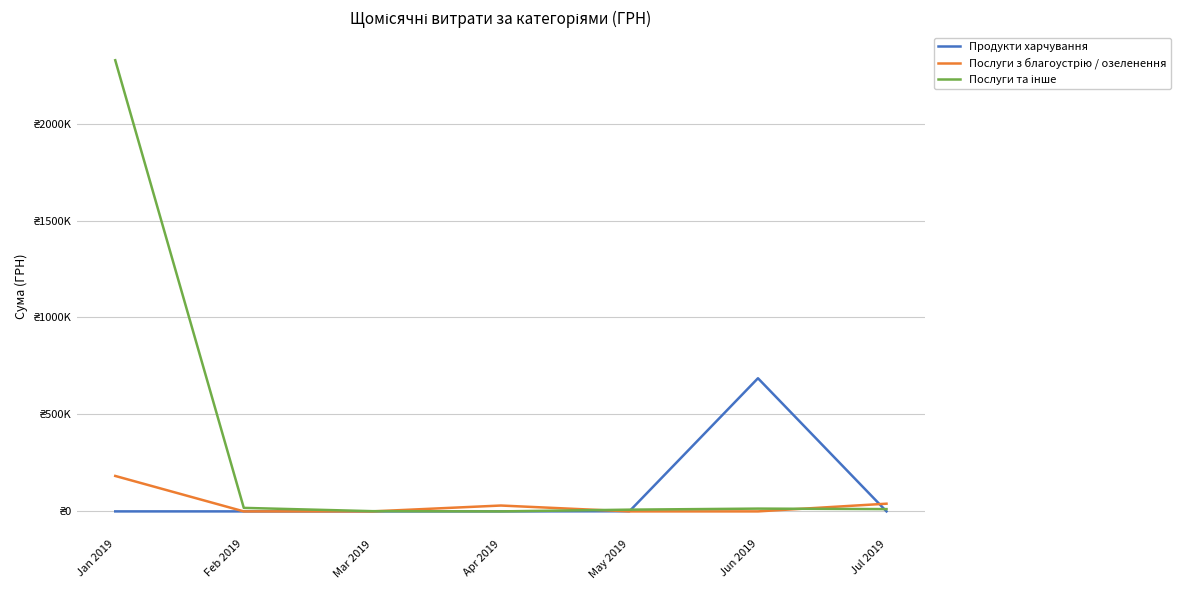

Is it true that Послуги з благоустрію / озеленення equals 182806.1 at Jan 2019?

True